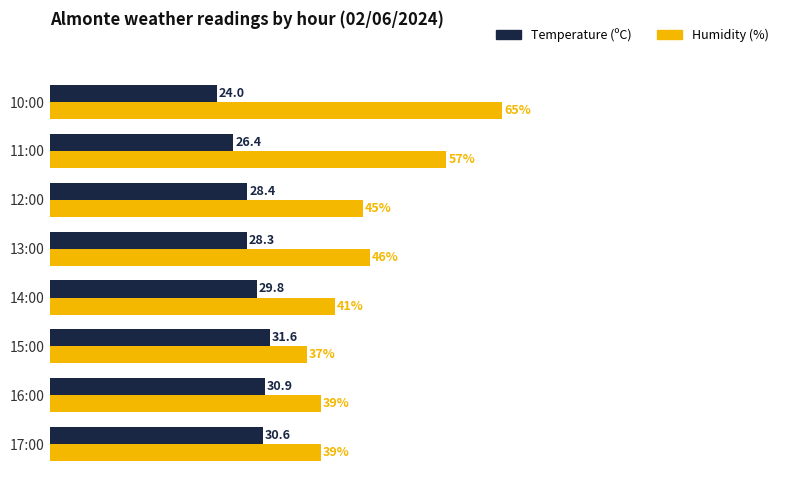

Is the value of Humidity (%) at 17:00 greater than the value of Temperature (ºC) at 16:00?

Yes